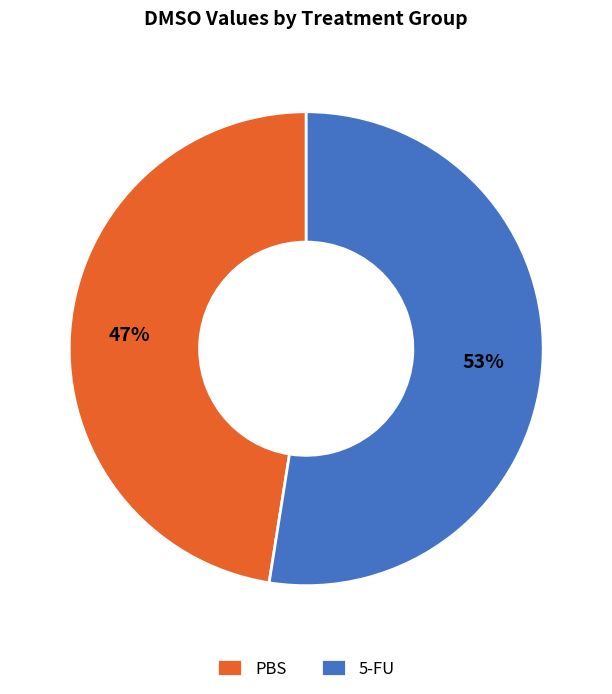

Is PBS the majority of the pie?

No